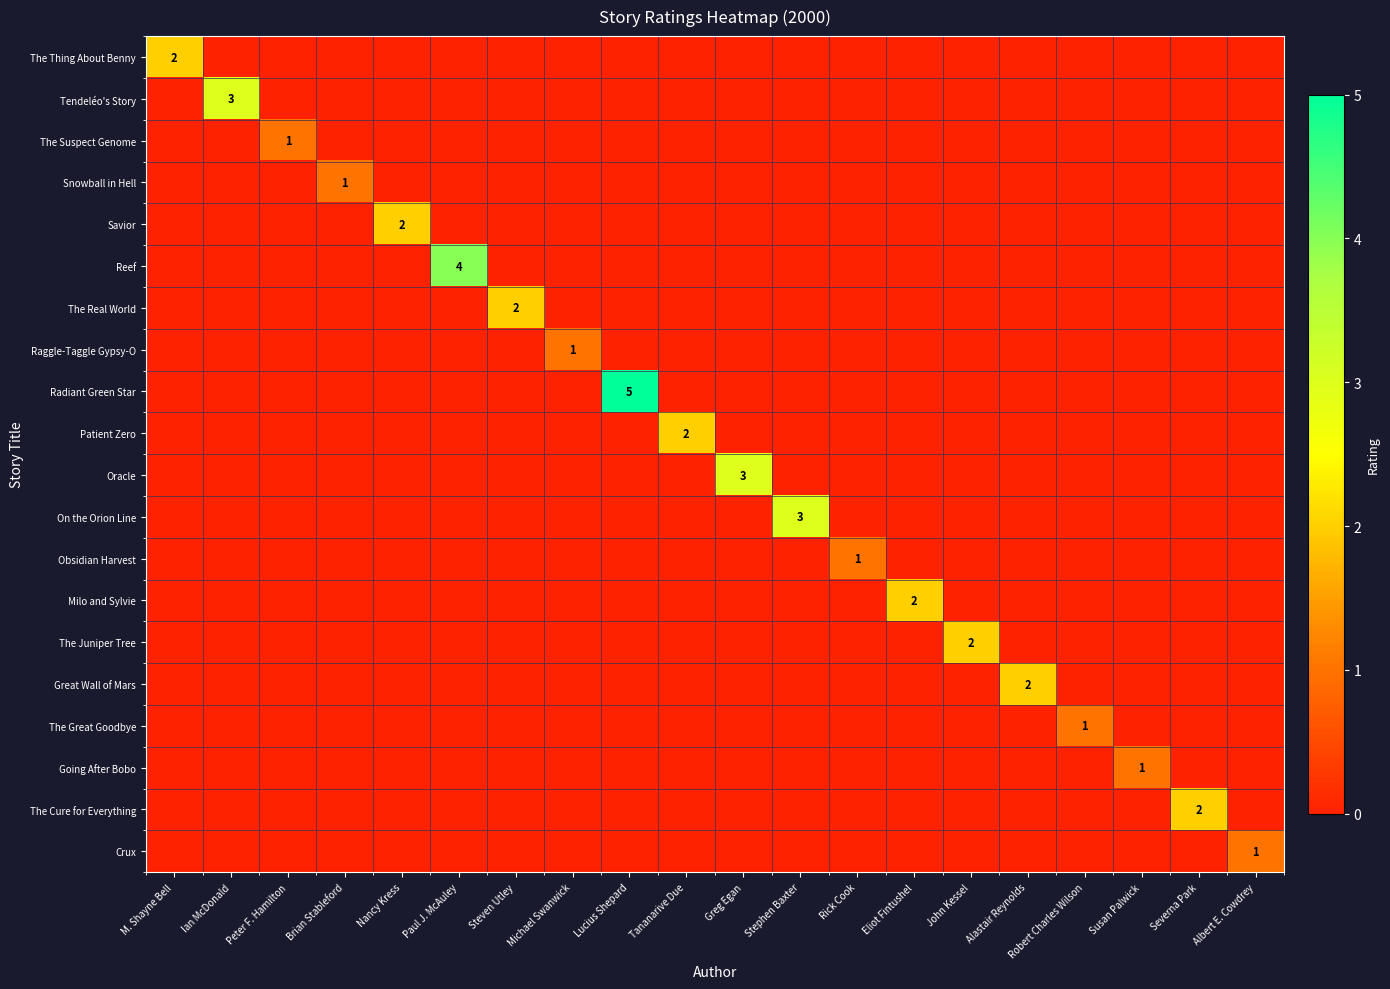

What is the sum of all Radiant Green Star values?

5